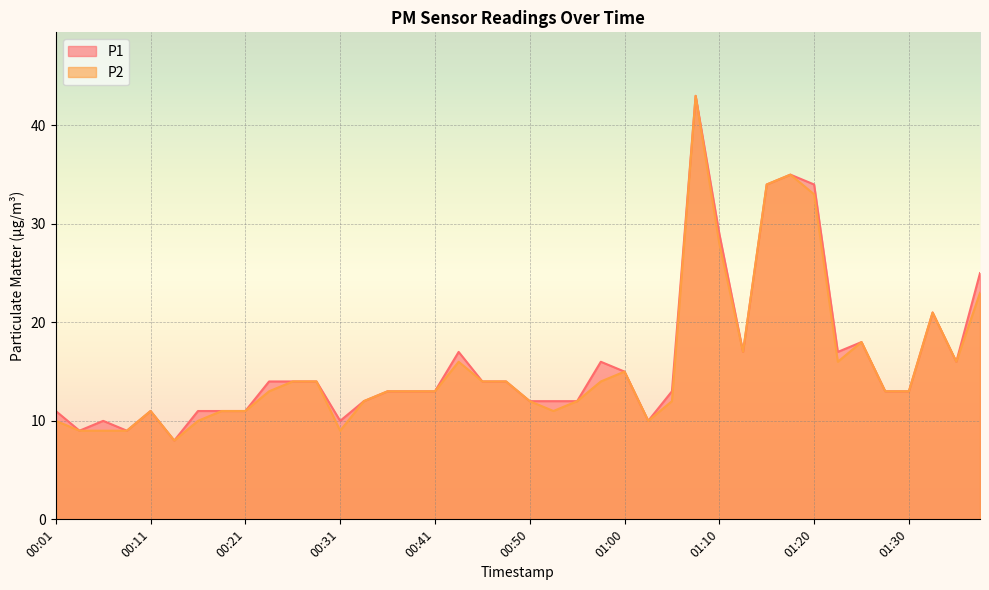

True or false: P2 has a value of 4 at 00:01.

False